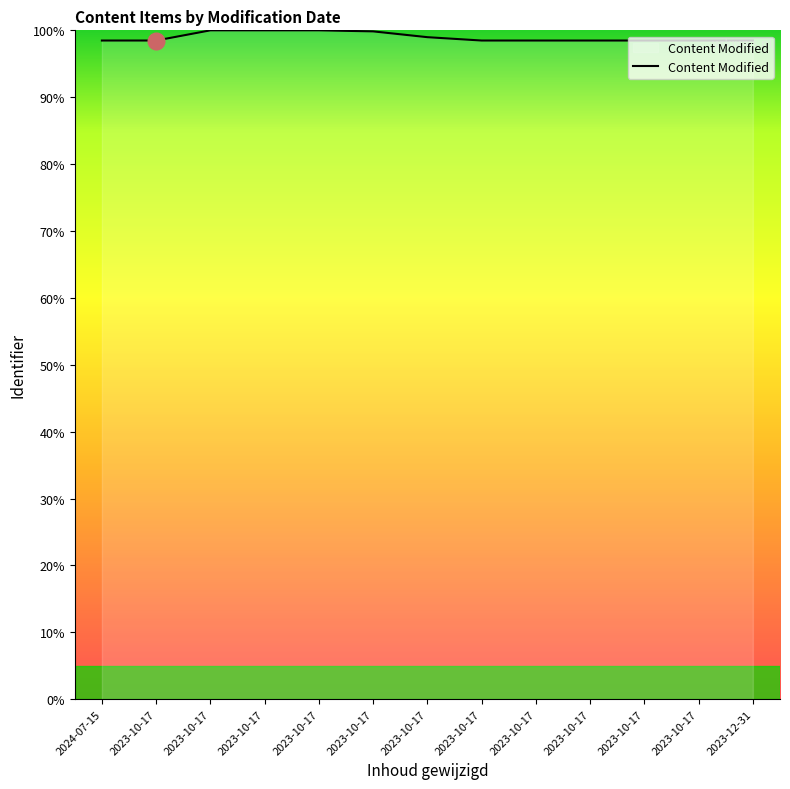

What is the average value?

99.0